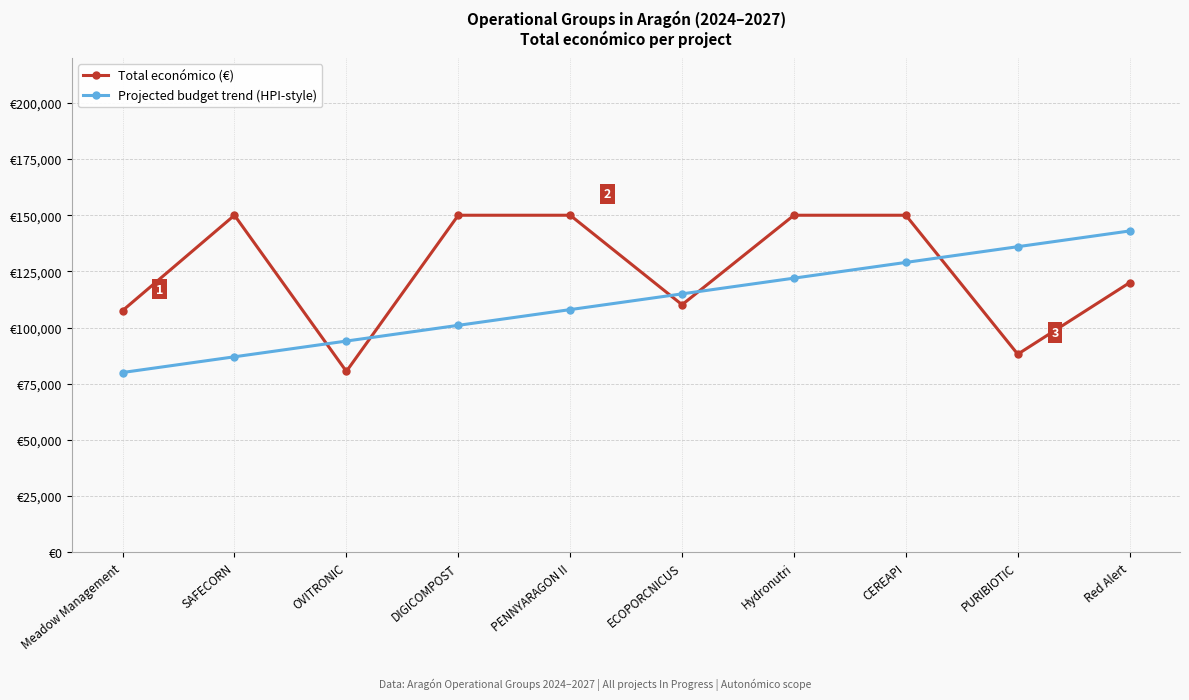

What is the label of the 10th point from the left?

Red Alert